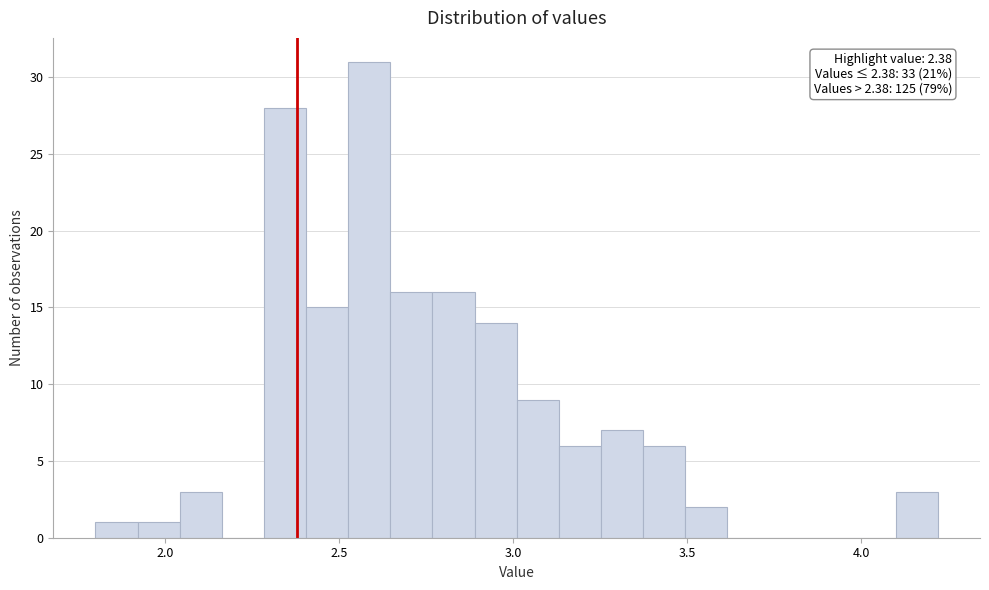

Read against the x-axis, roughly where is the centre of the tallest bar?

2.60